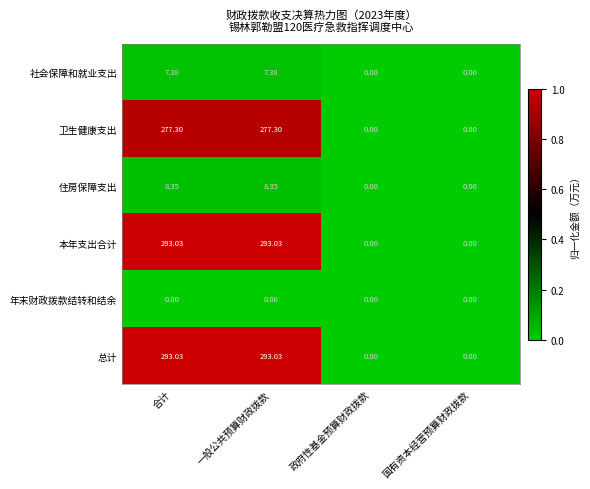

Where does the 社会保障和就业支出 series first go above 7?

合计